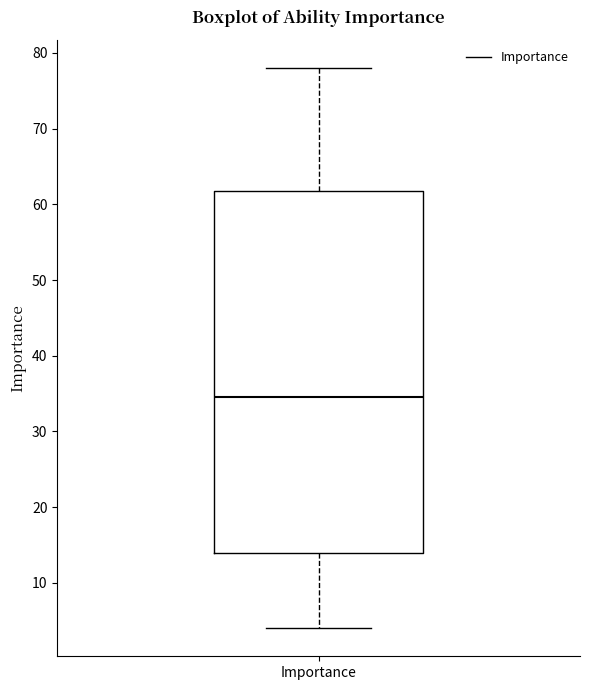

Read this box plot against the y-axis: the position of the median line, the range covered by the box, and the ends of both whiskers. The values are not printed on the chart, so give them approximately, as read against the axis.

median 35, box 14 to 62, whiskers 4 to 78